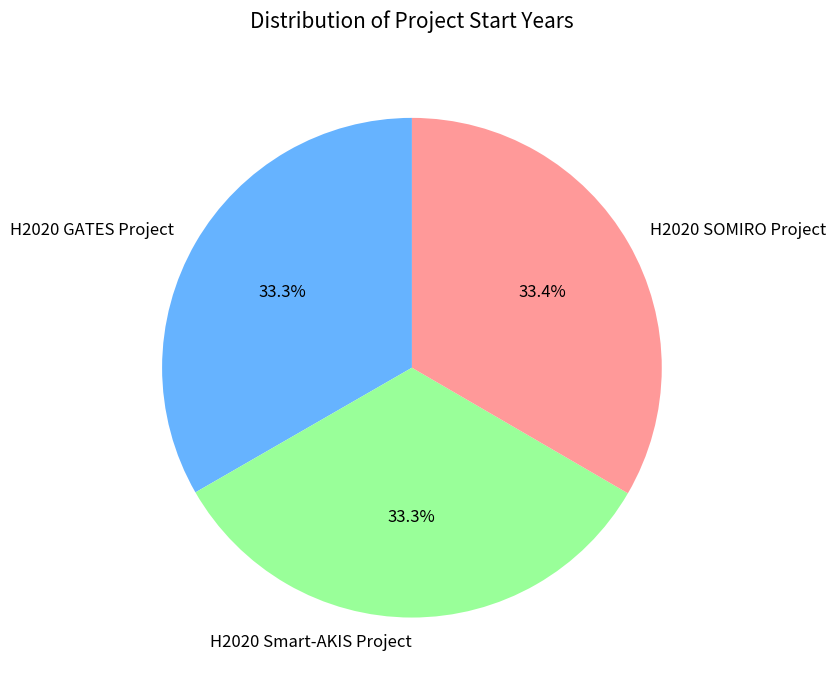

Is it true that H2020 SOMIRO Project is 33% of the pie?

True